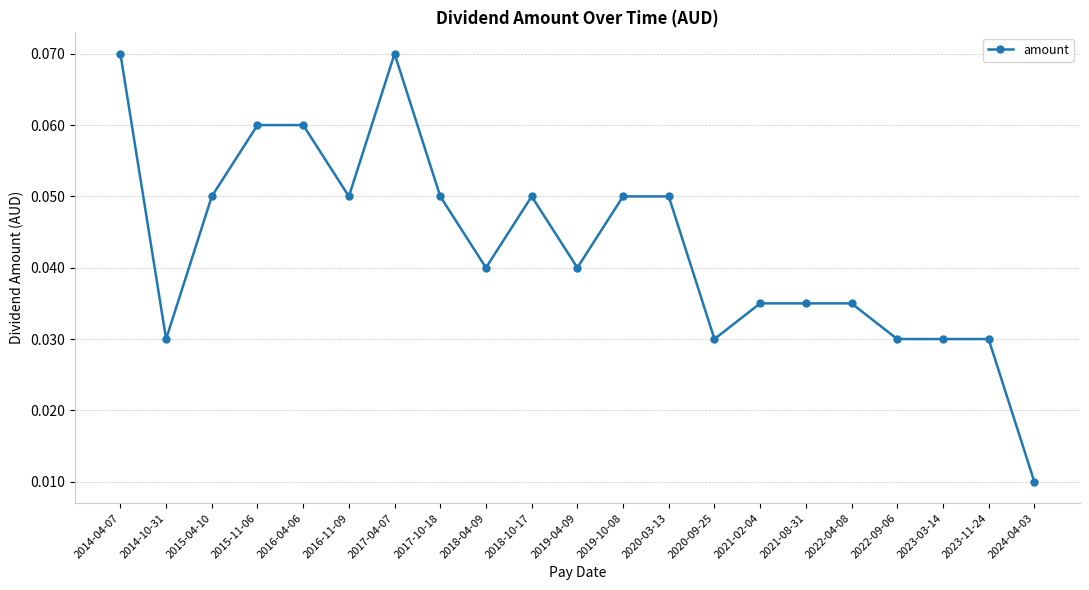

At which category does the data reach its first local valley?

2014-10-31